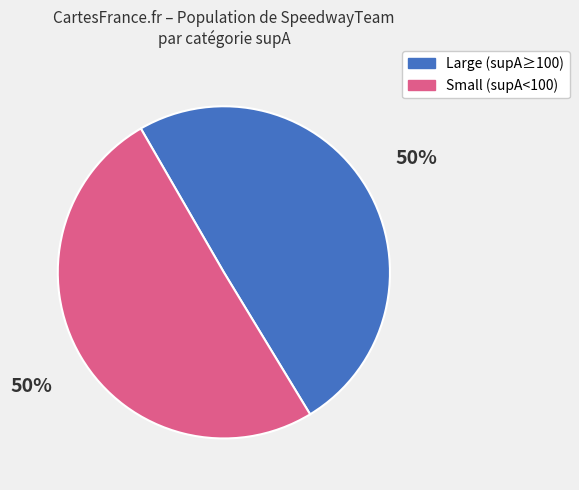

Is the sum of Small (supA<100) and Large (supA≥100) greater than half?

Yes